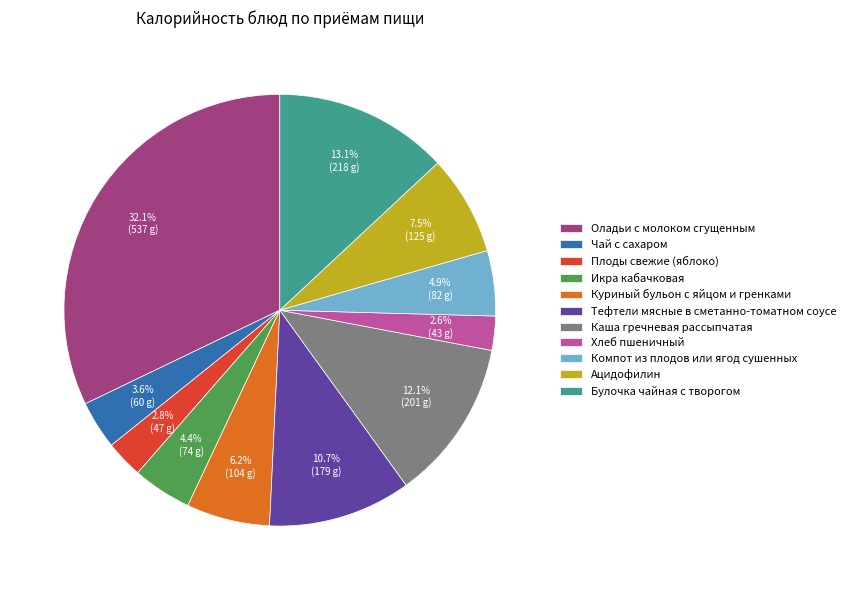

Combined, what portion of the pie is Чай с сахаром and Тефтели мясные в сметанно-томатном соусе?

14.3%